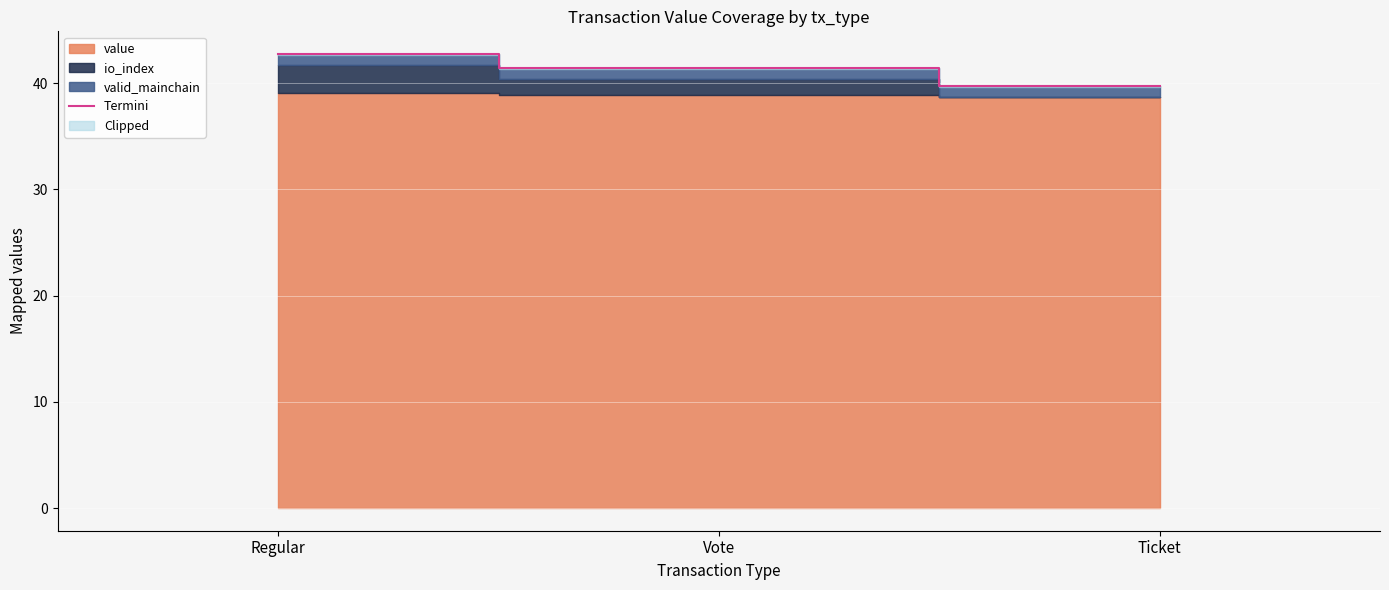

Between Ticket and Regular, which is larger?

Regular